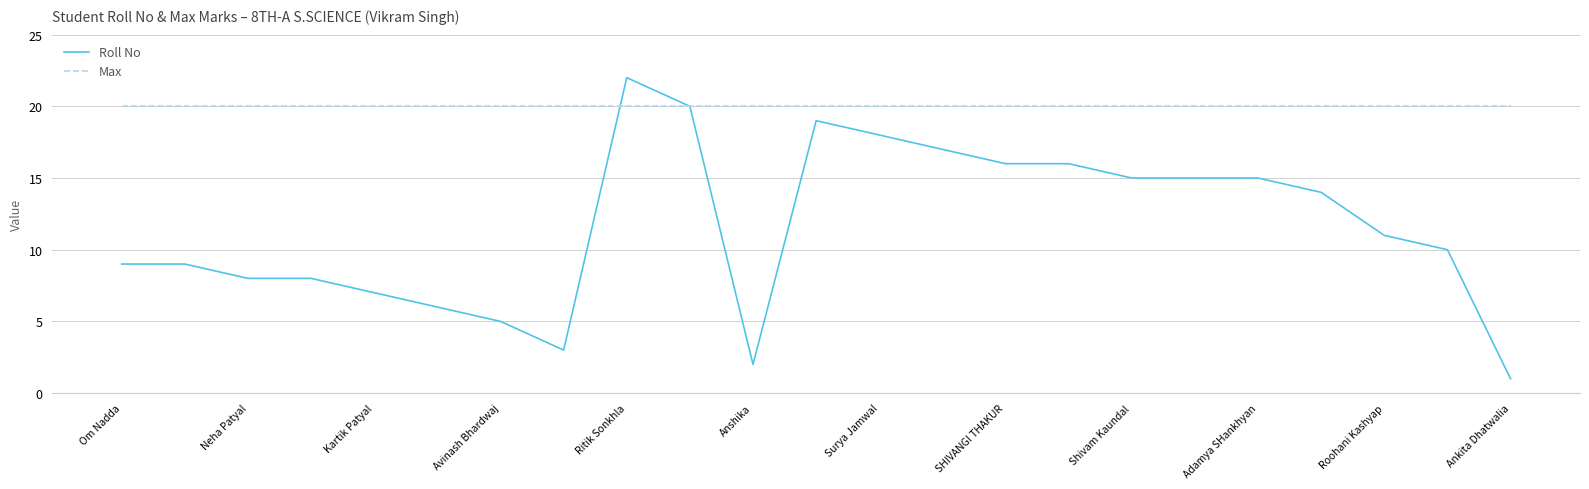

Reading left to right, extract all data points from this chart.

Roll No: 9	9	8	8	7	6	5	3	22	20	2	19	18	17	16	16	15	15	15	14	11	10	1
Max: 20	20	20	20	20	20	20	20	20	20	20	20	20	20	20	20	20	20	20	20	20	20	20